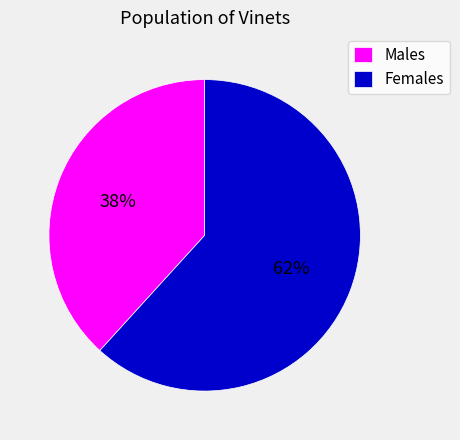

Which has a higher value, Females or Males?

Females